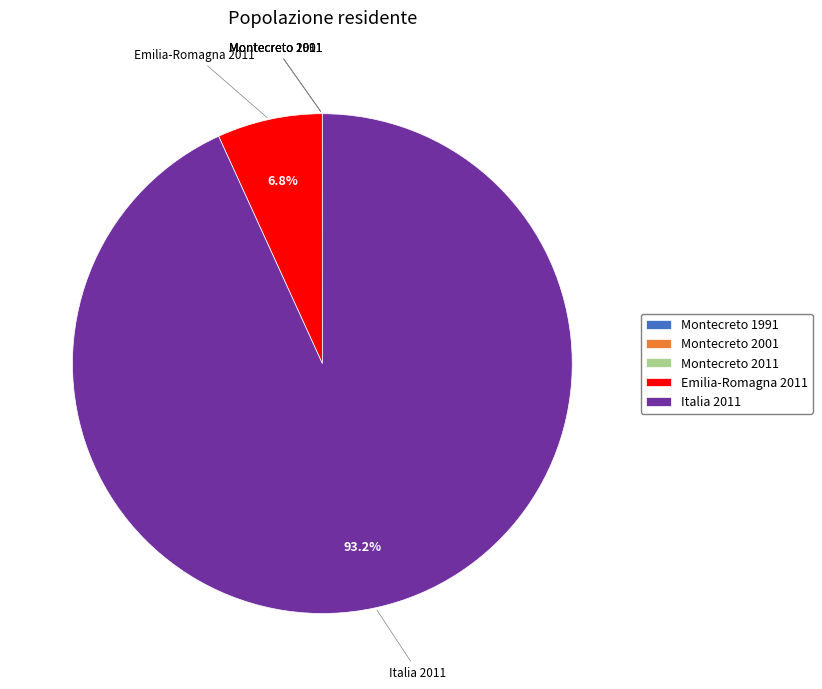

What percentage is NOT represented by Emilia-Romagna 2011?

93.2%